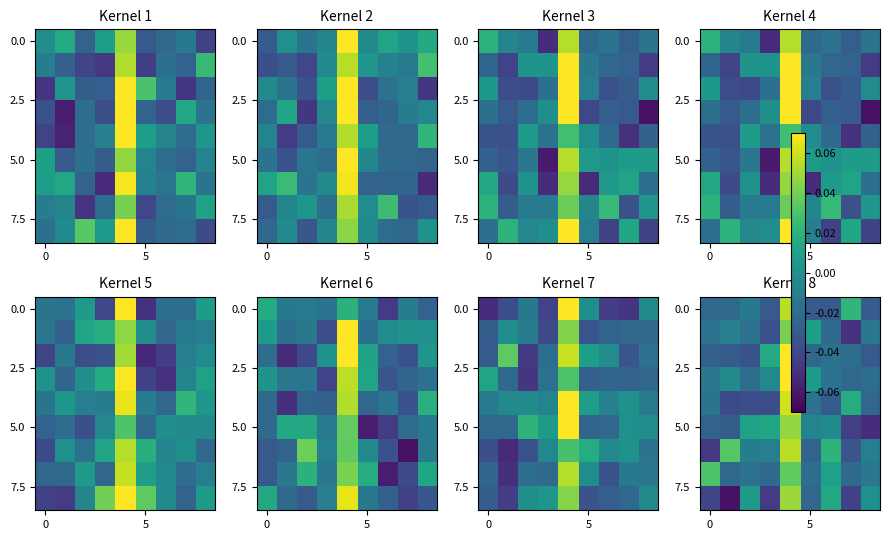

What is the total value across all series at 8?

-0.2